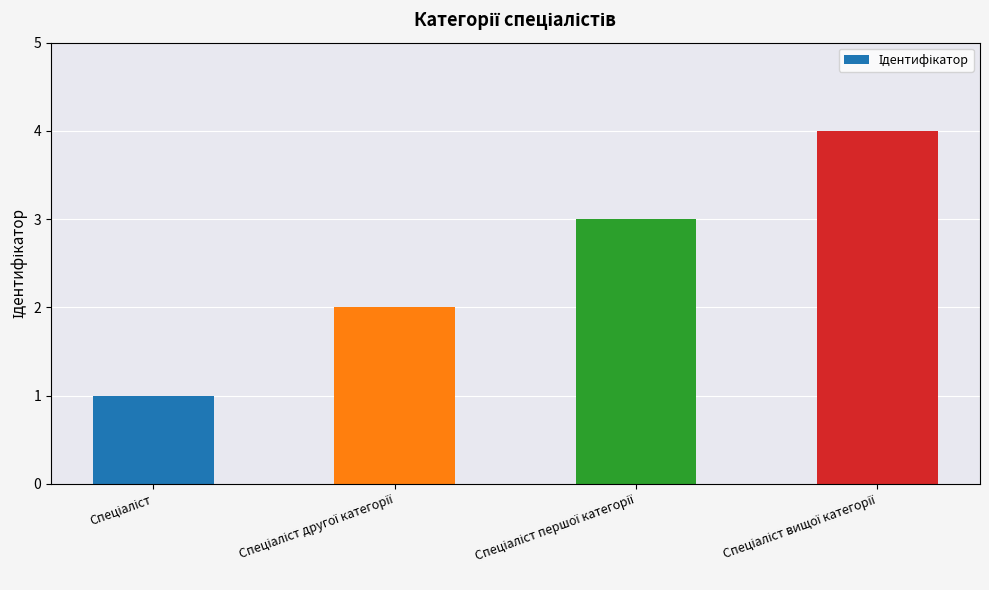

What is the difference between the maximum and minimum values?

3